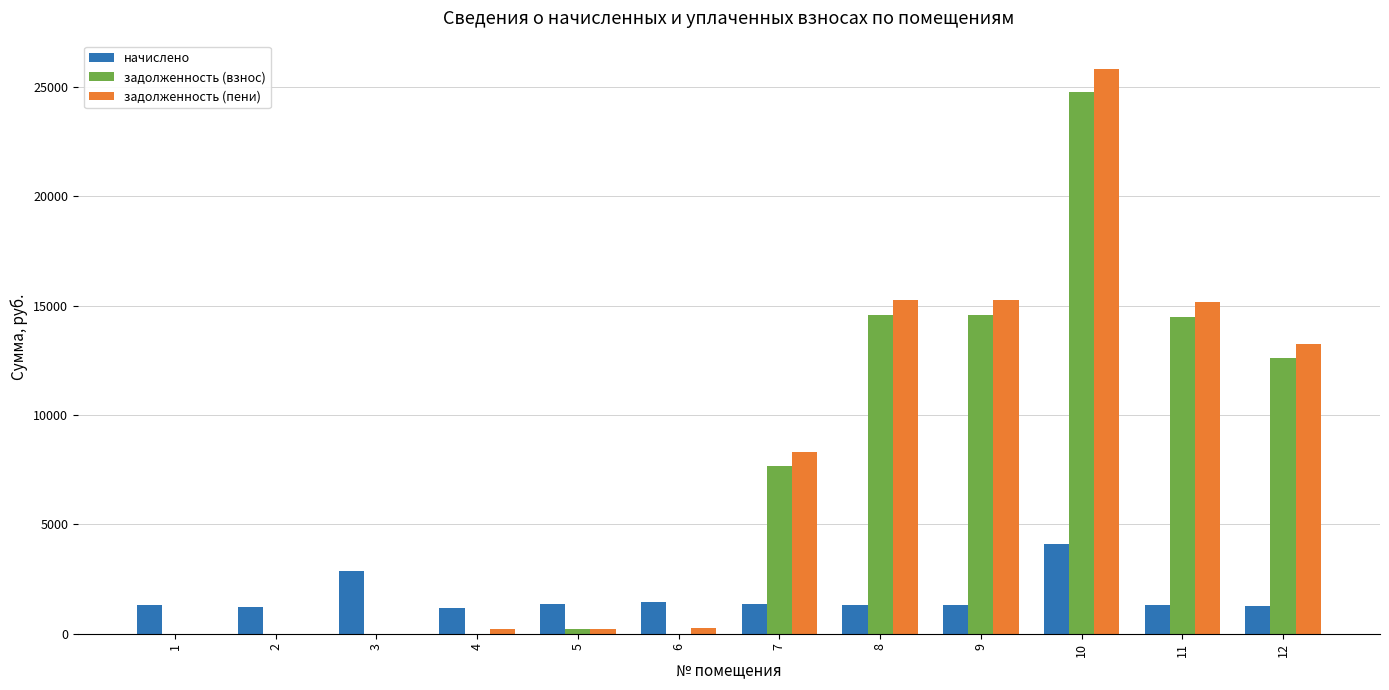

What is the maximum value for задолженность (взнос)?

24764.8